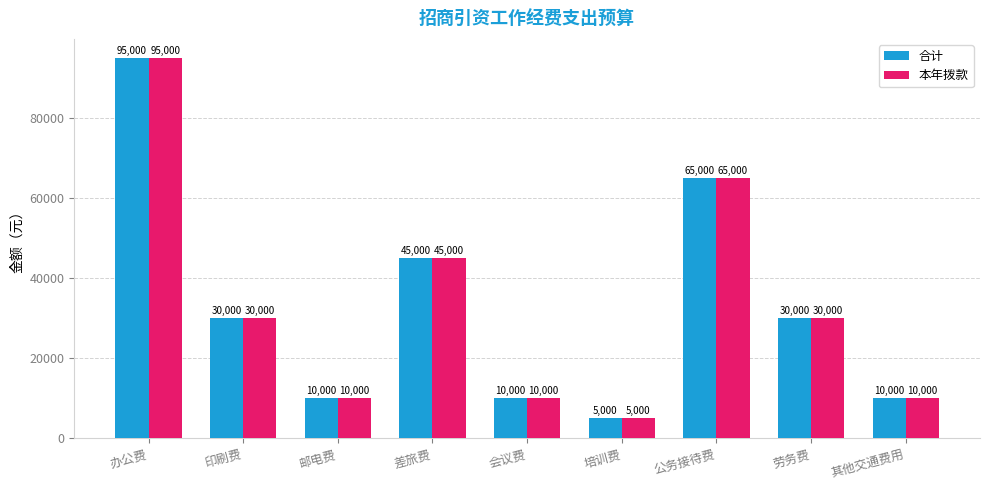

What is the maximum value for 本年拨款?

95000